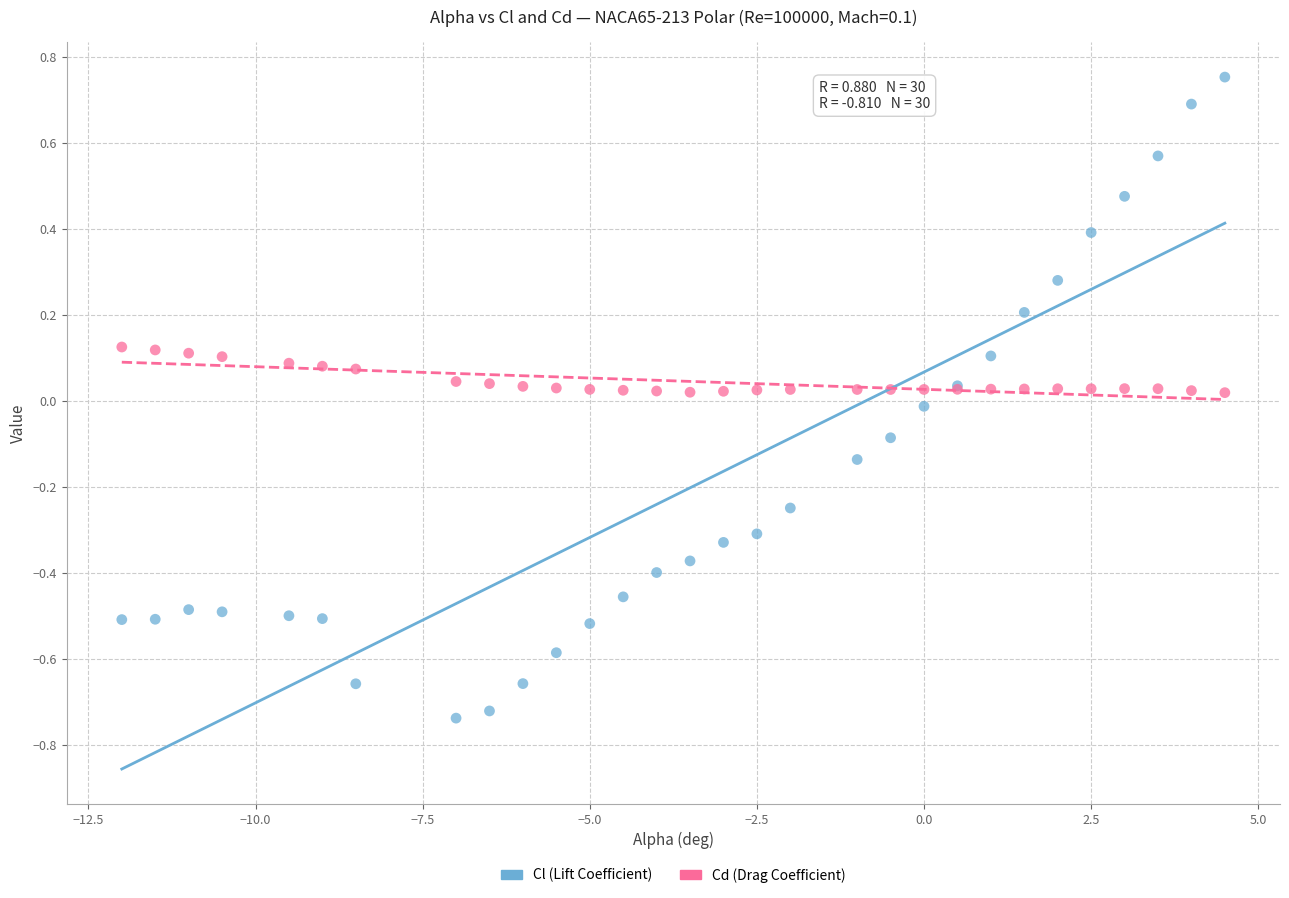

Which series has the largest Y range (max minus min)?

Cl (Lift Coefficient)